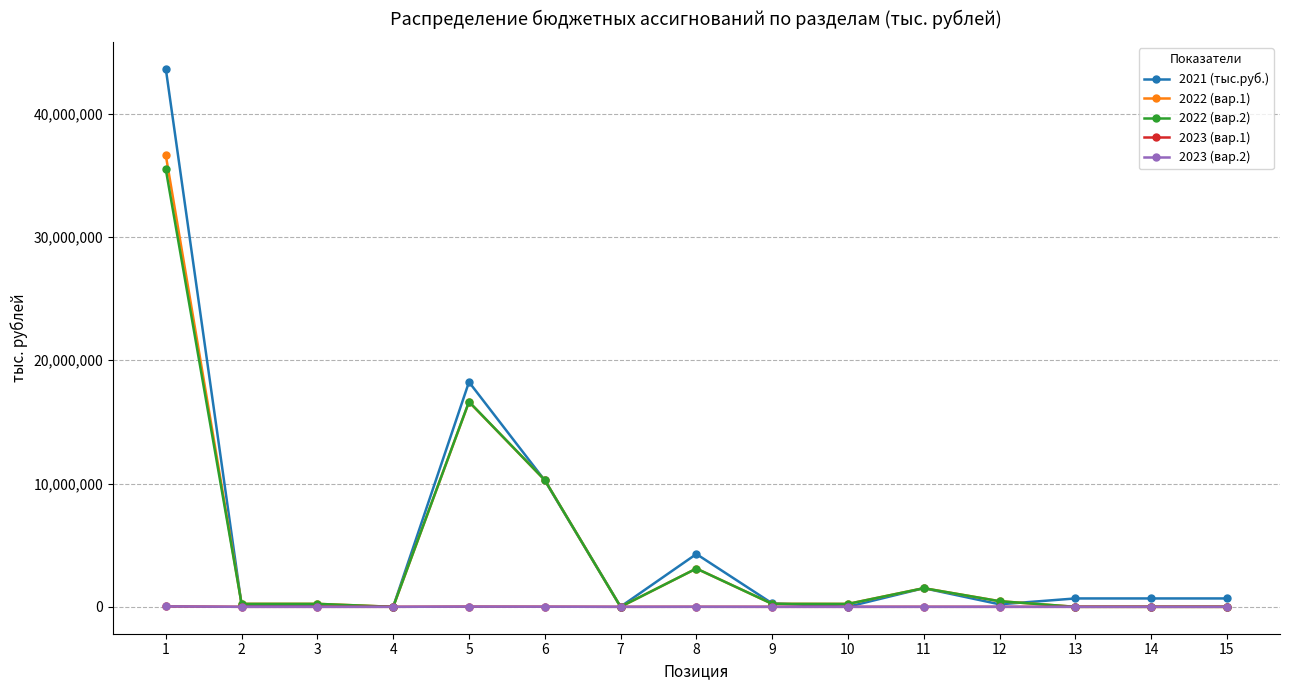

Does the chart have visible grid lines?

Yes